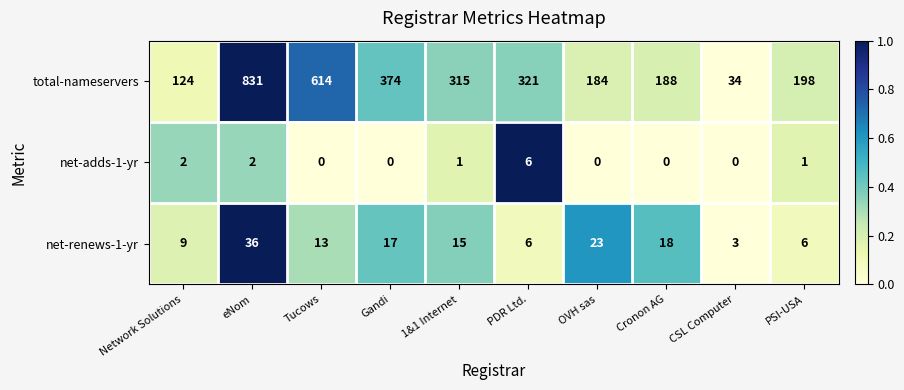

Reading right to left, what are all the values shown in this chart?

total-nameservers: 198	34	188	184	321	315	374	614	831	124
net-adds-1-yr: 1	0	0	0	6	1	0	0	2	2
net-renews-1-yr: 6	3	18	23	6	15	17	13	36	9